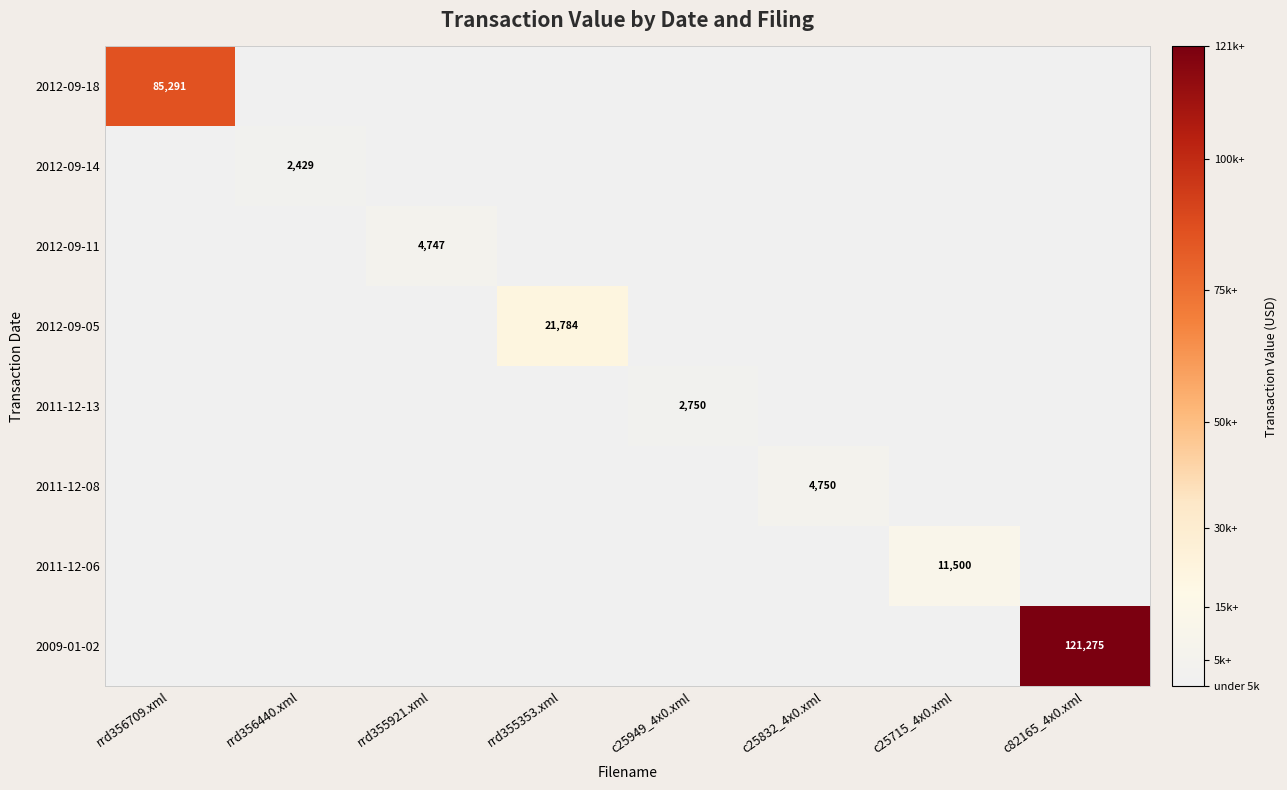

The 2012-09-18 series shows 34785 at rrd356709.xml. True or false?

False